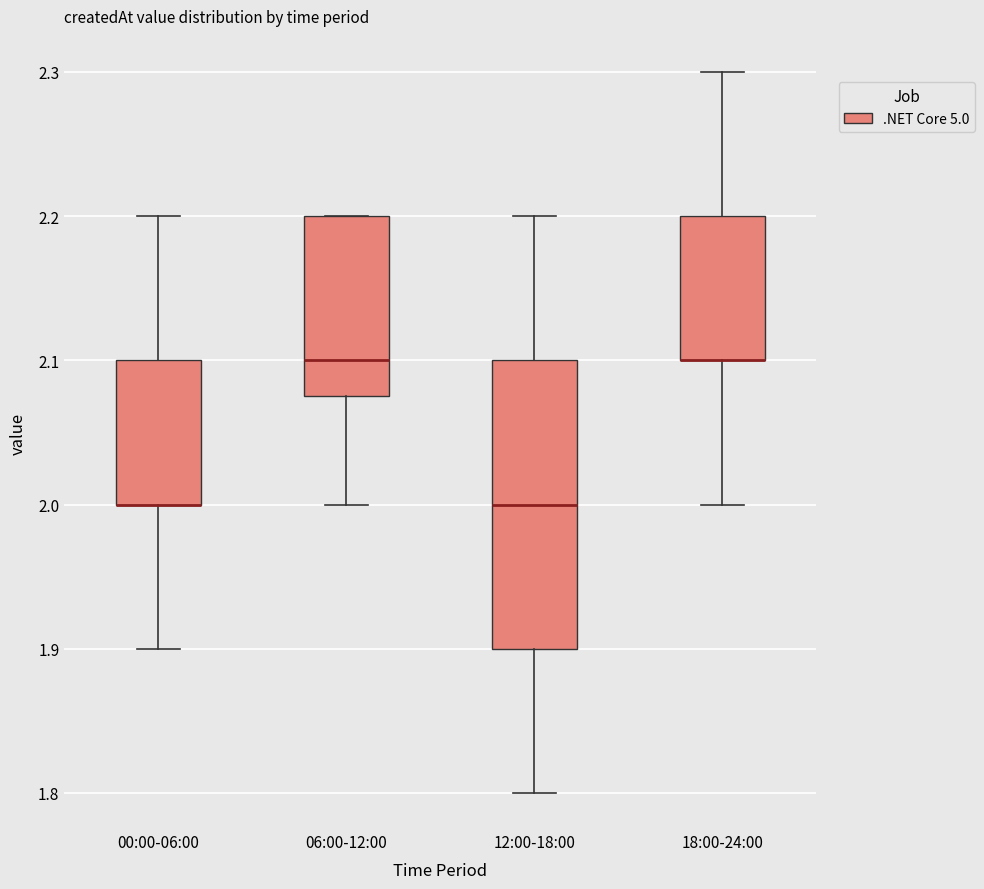

Which box is the tallest, from its lower edge to its upper edge?

12:00-18:00